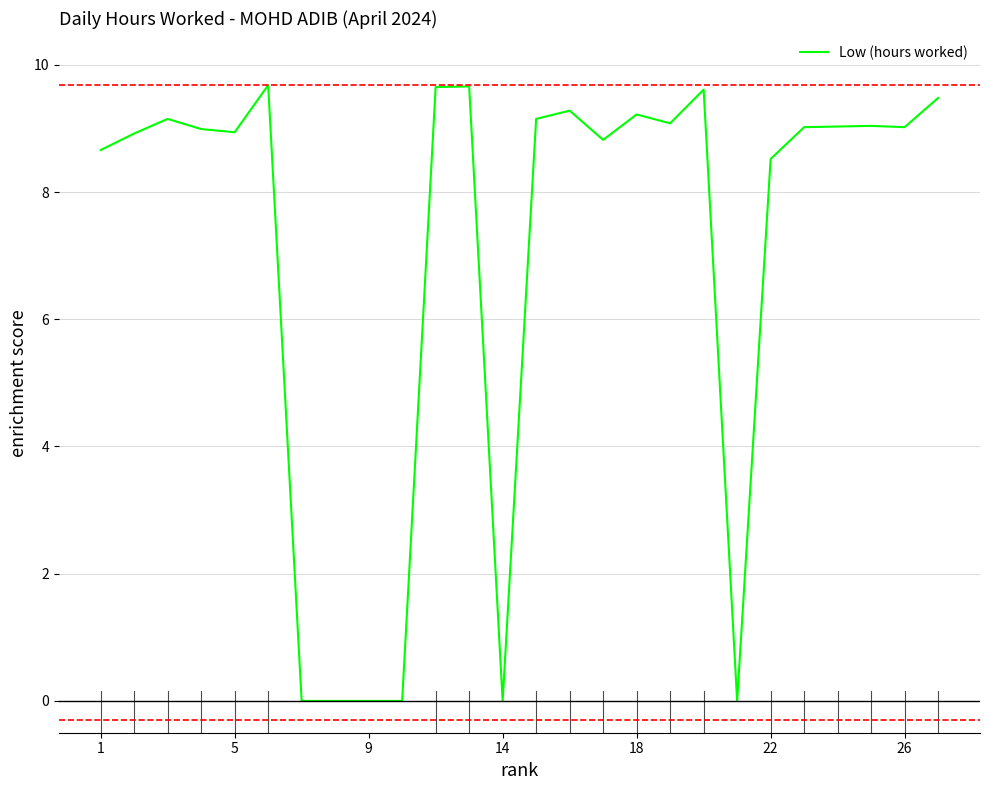

What is the difference between the second highest and minimum values?

9.7